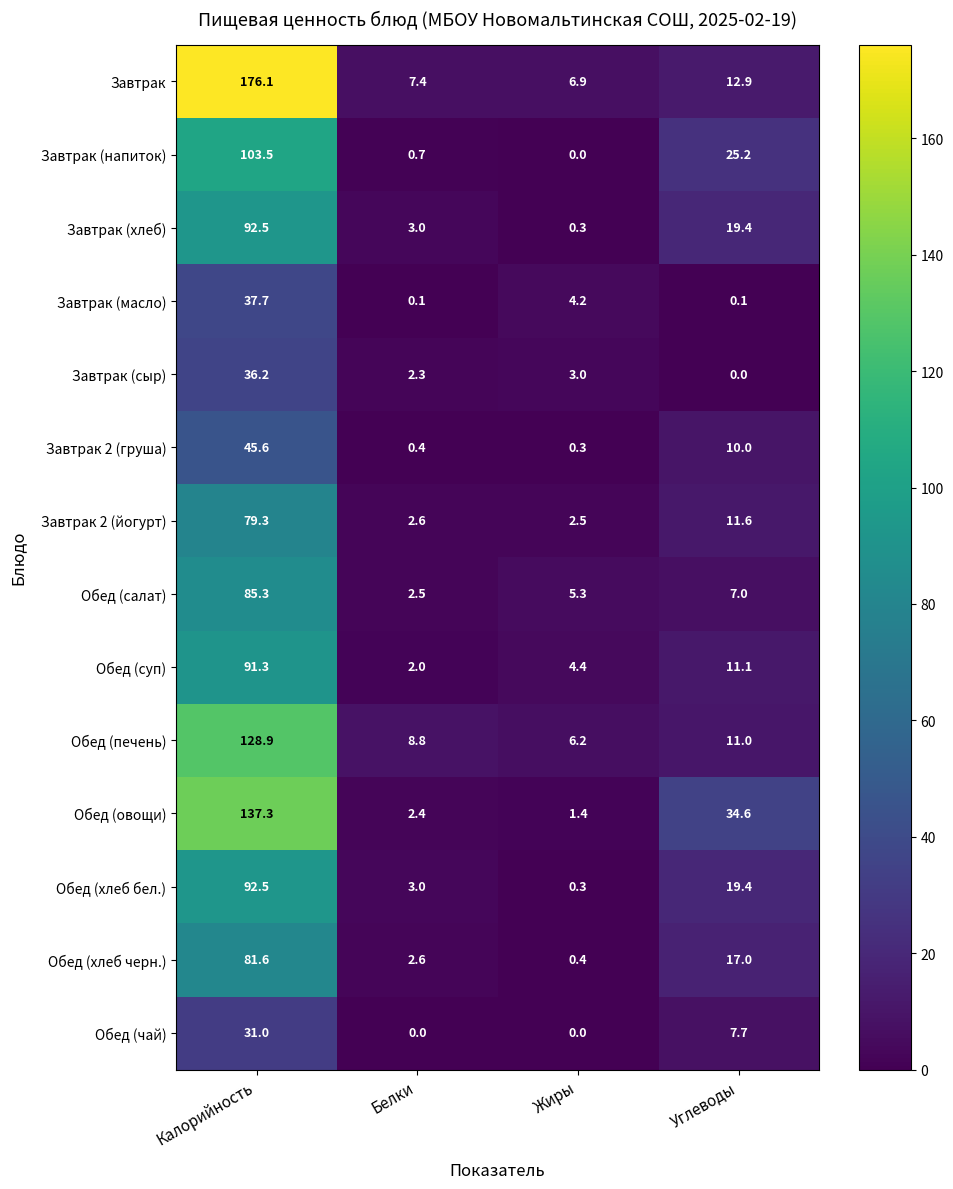

True or false: Завтрак (хлеб) has a value of 92.5 at Калорийность.

True